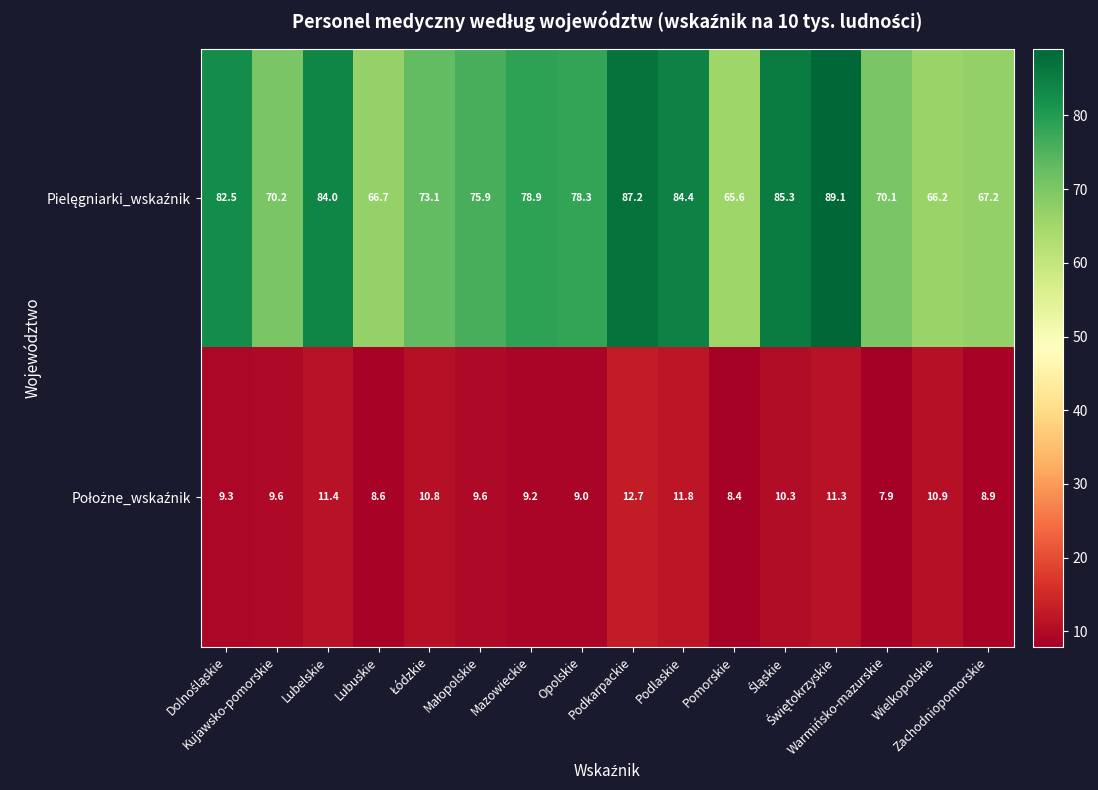

Count the number of data series in this chart.

2